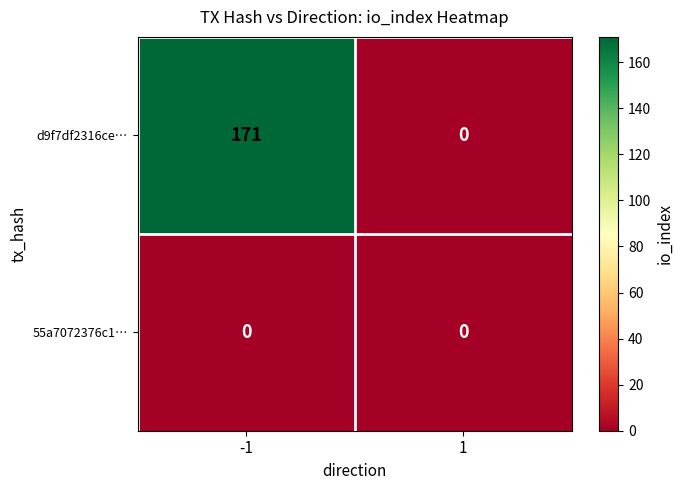

Which series has the widest spread of values?

d9f7df2316ce…